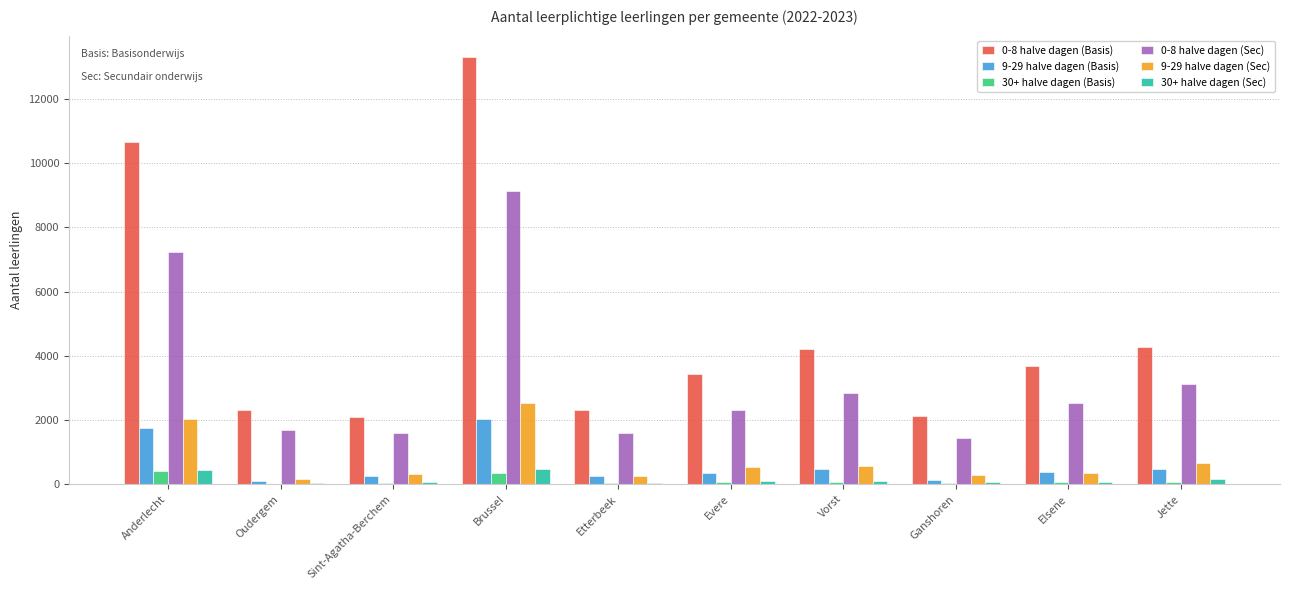

The value of 0-8 halve dagen (Basis) at Jette is 4287. True or false?

True